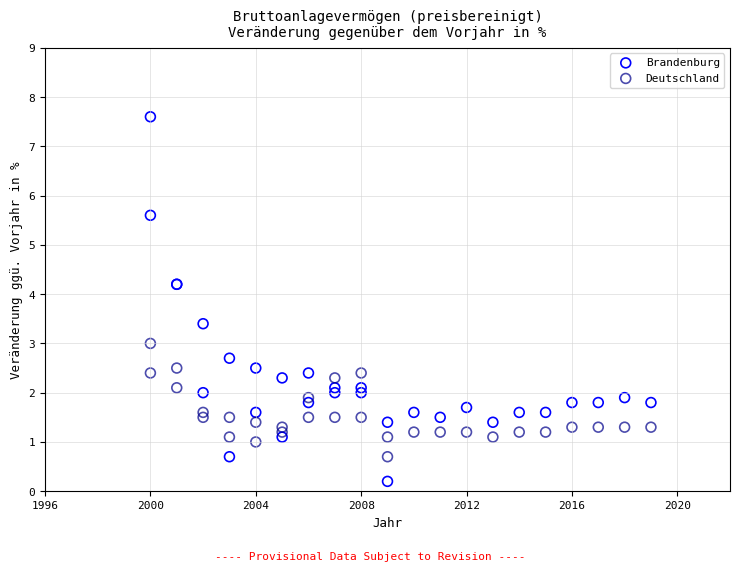

What is the X range (max minus min) for the scatter plot?

19.0